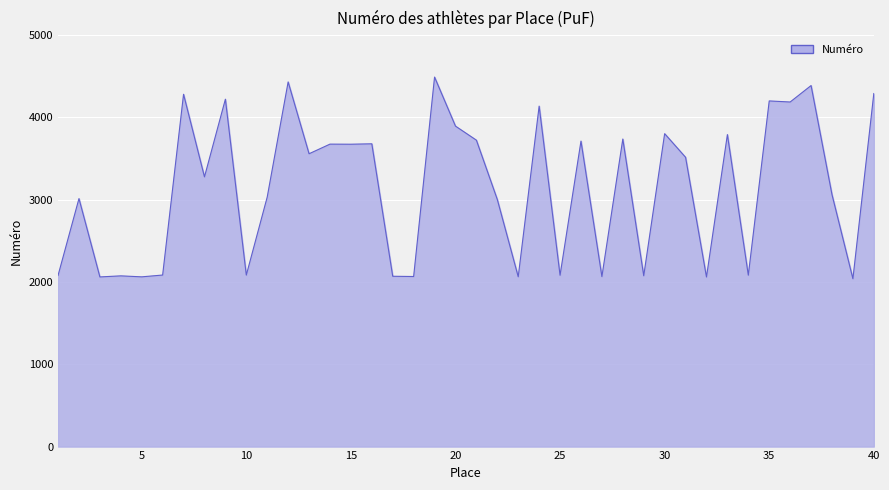

What is the maximum value shown in the chart?

4491